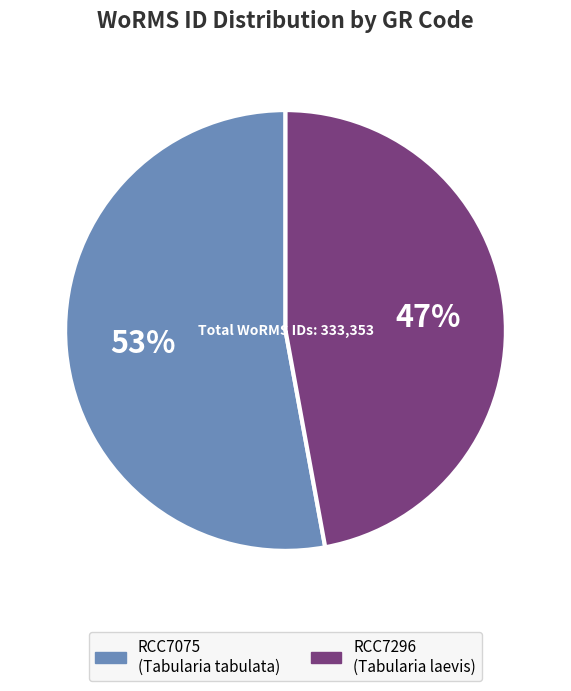

Combined, do RCC7075 and RCC7296 account for over 50%?

Yes